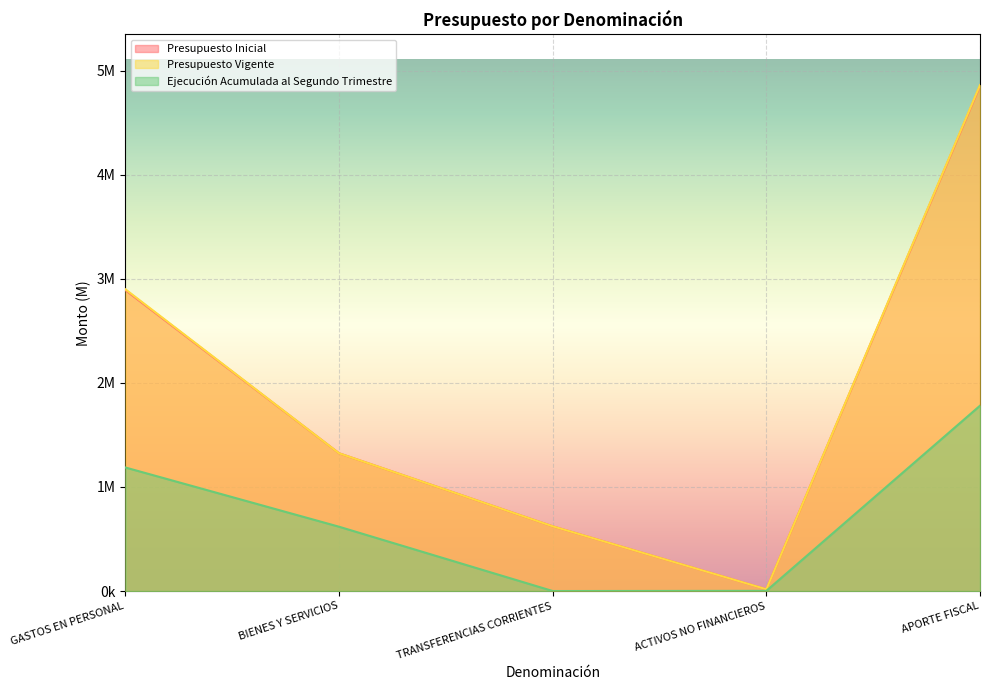

At BIENES Y SERVICIOS, list the series in order from smallest to largest.

Ejecución Acumulada al Segundo Trimestre, Presupuesto Inicial, Presupuesto Vigente